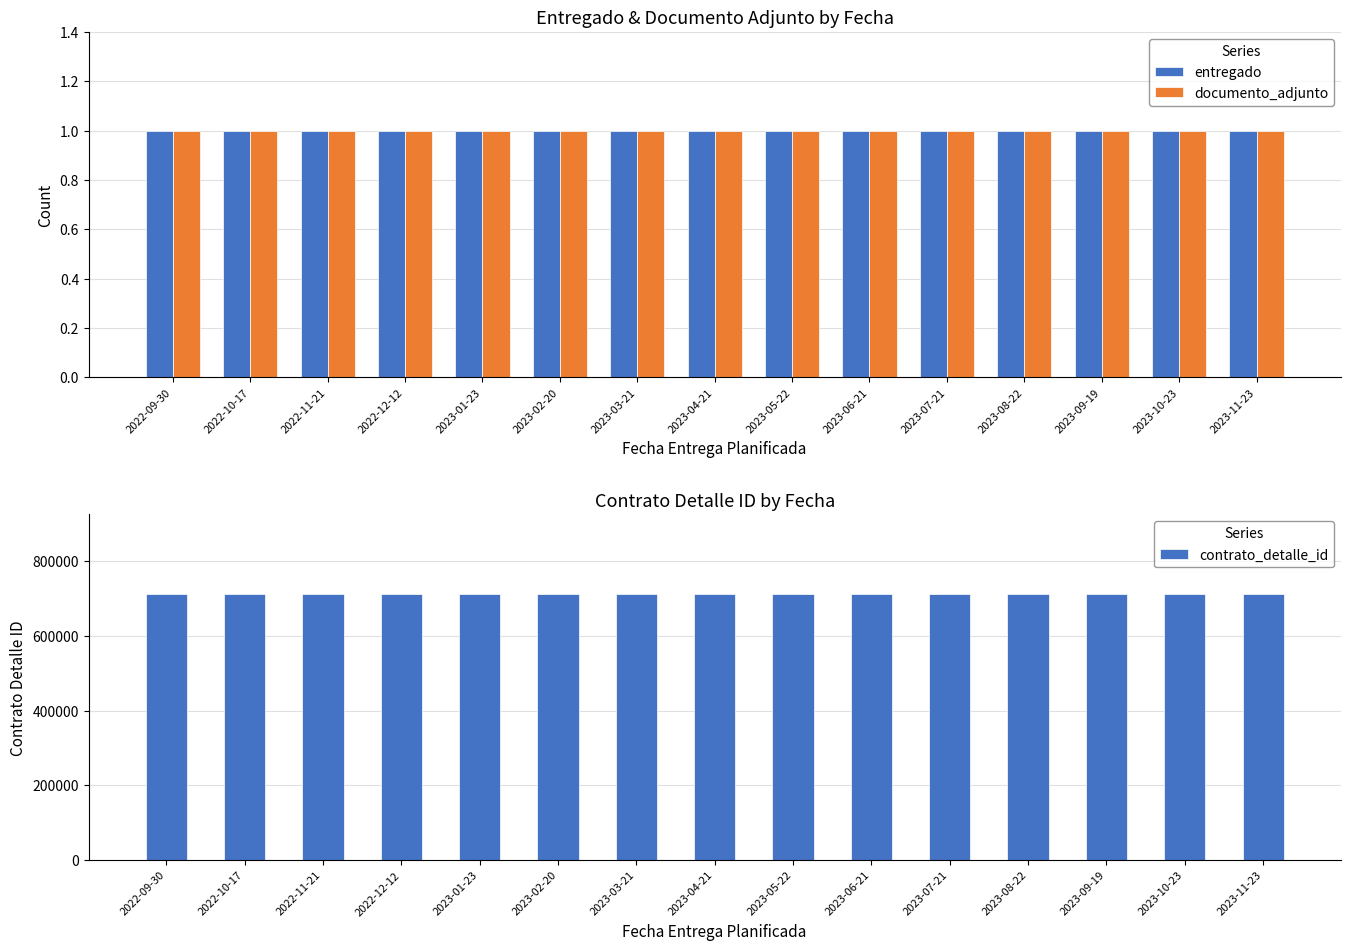

What is the average value of the contrato_detalle_id series?

711660